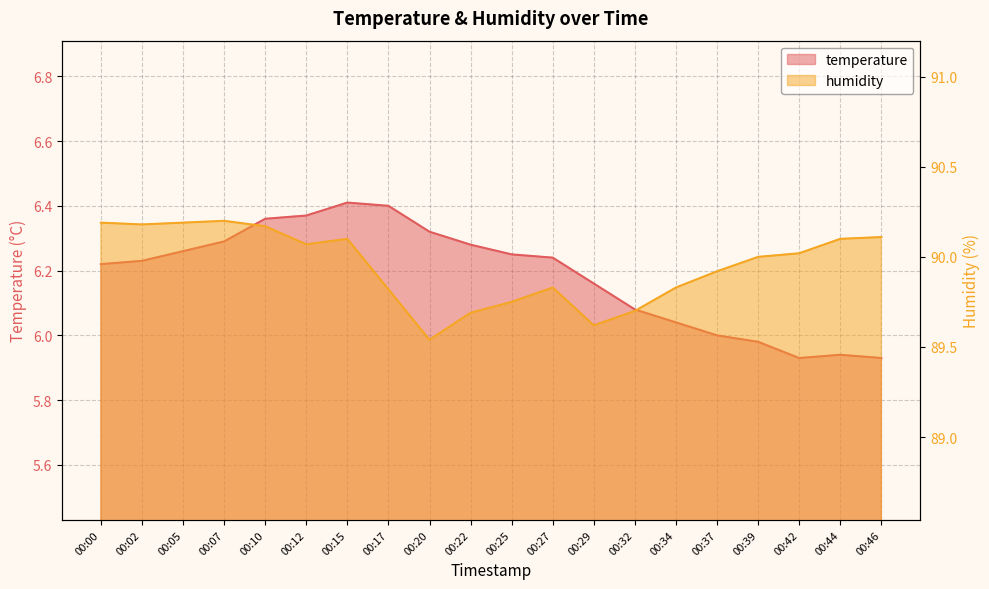

What is the difference between the maximum and second lowest values in the humidity series?

0.6